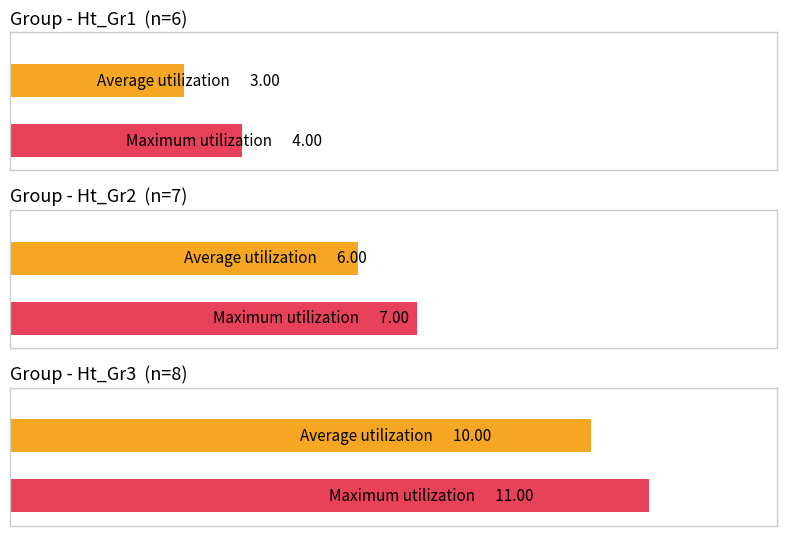

What is the sum of the Maximum values at Ht_Gr2 and Ht_Gr3?

18